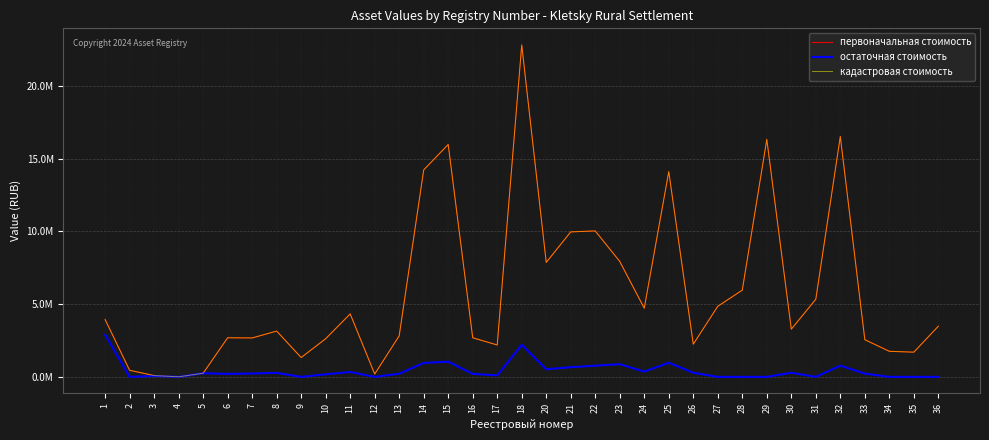

What is the difference between the maximum and second lowest values in the первоначальная стоимость series?

22726251.0